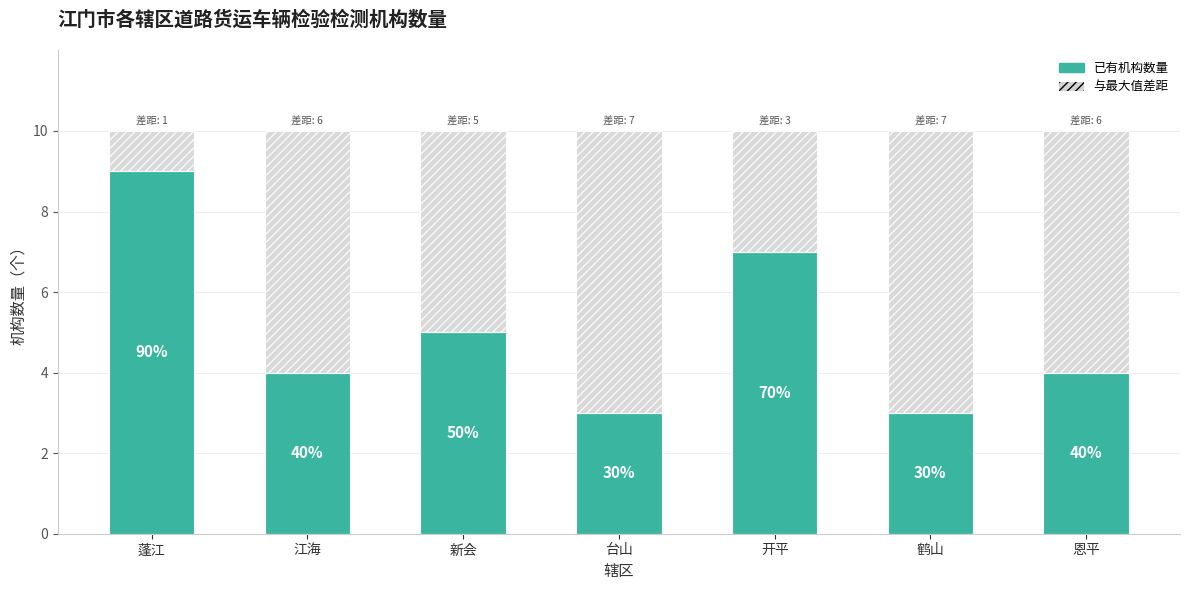

What is the sum of the 与最大值差距 values at 鹤山 and 蓬江?

8